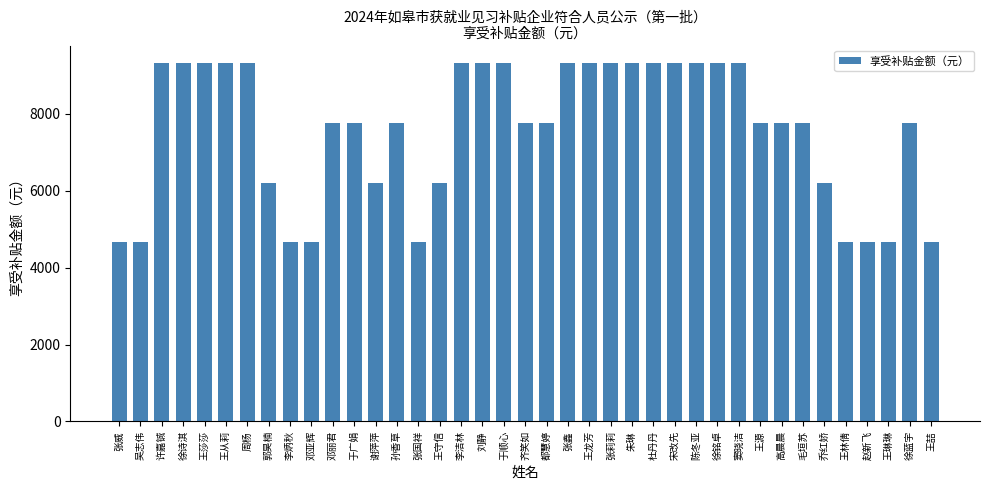

How many categories are shown in the chart?

39